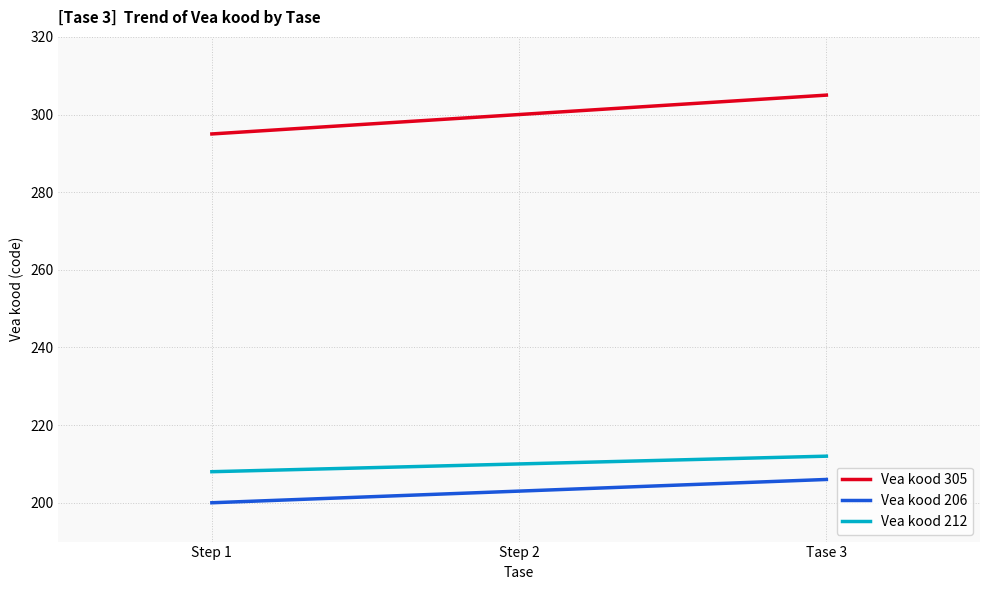

What position from the left is Step 1?

1